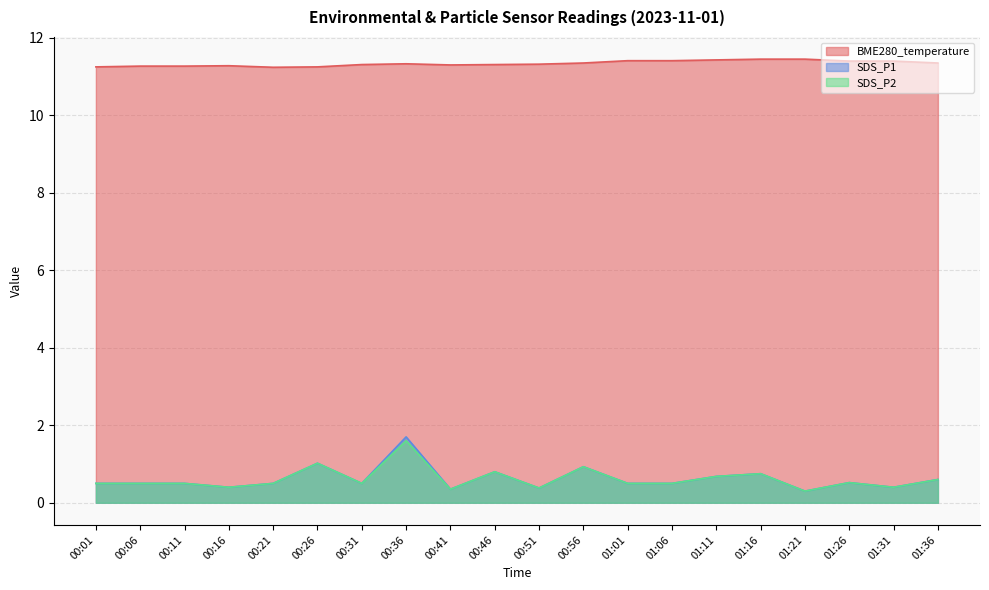

At 00:46, list the series in order from smallest to largest.

SDS_P1, SDS_P2, BME280_temperature